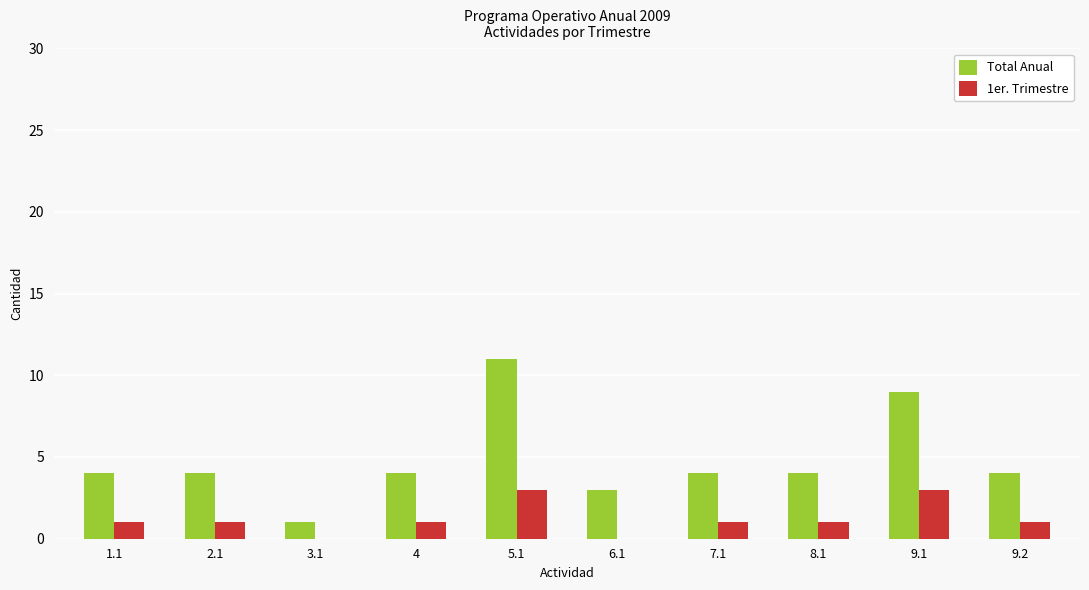

How many distinct data groups are displayed?

2